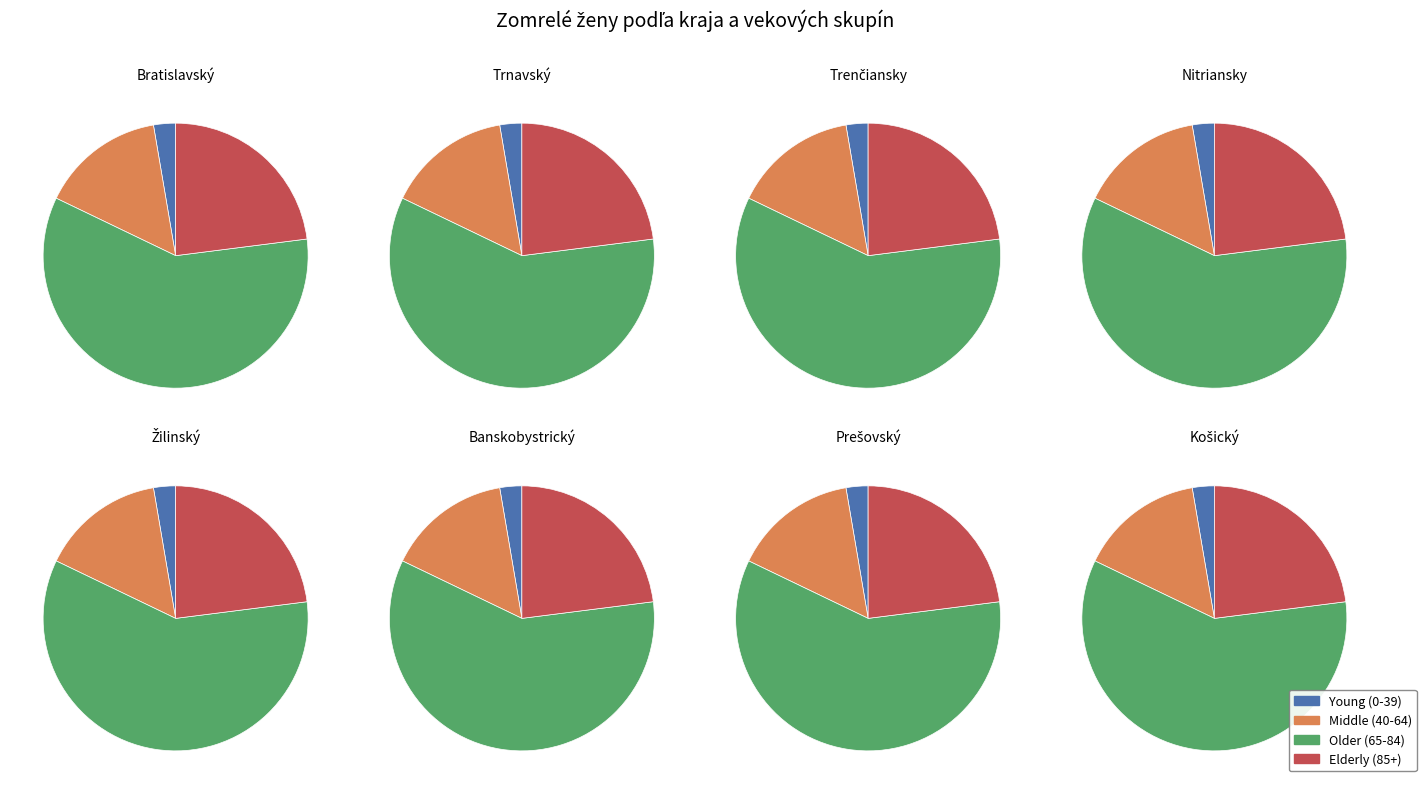

Combined, what portion of the pie is Žilinský and Trnavský?

22.3%